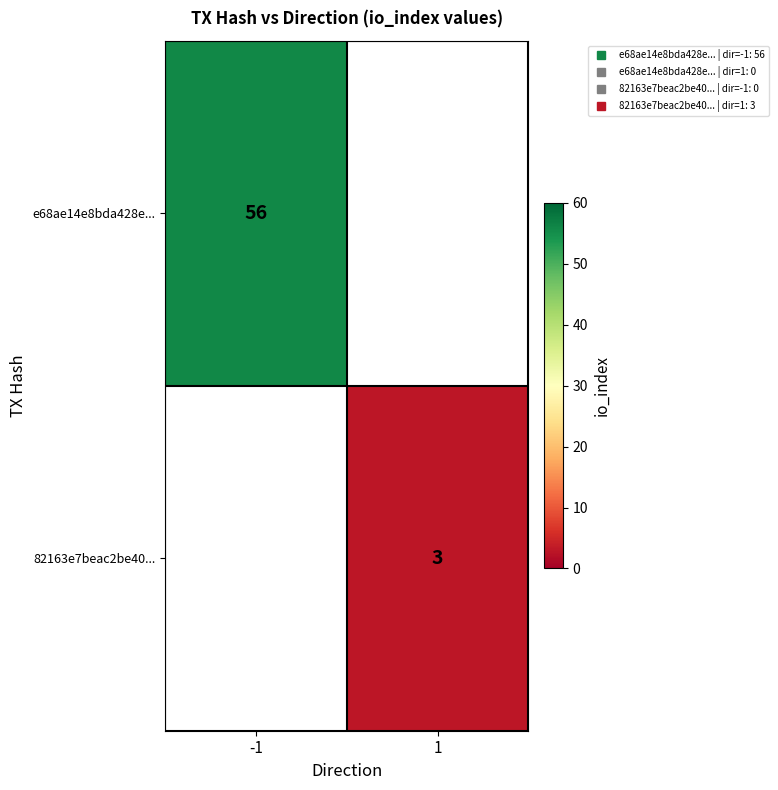

Rank the series at 1 from lowest to highest value.

e68ae14e8bda428e..., 82163e7beac2be40...